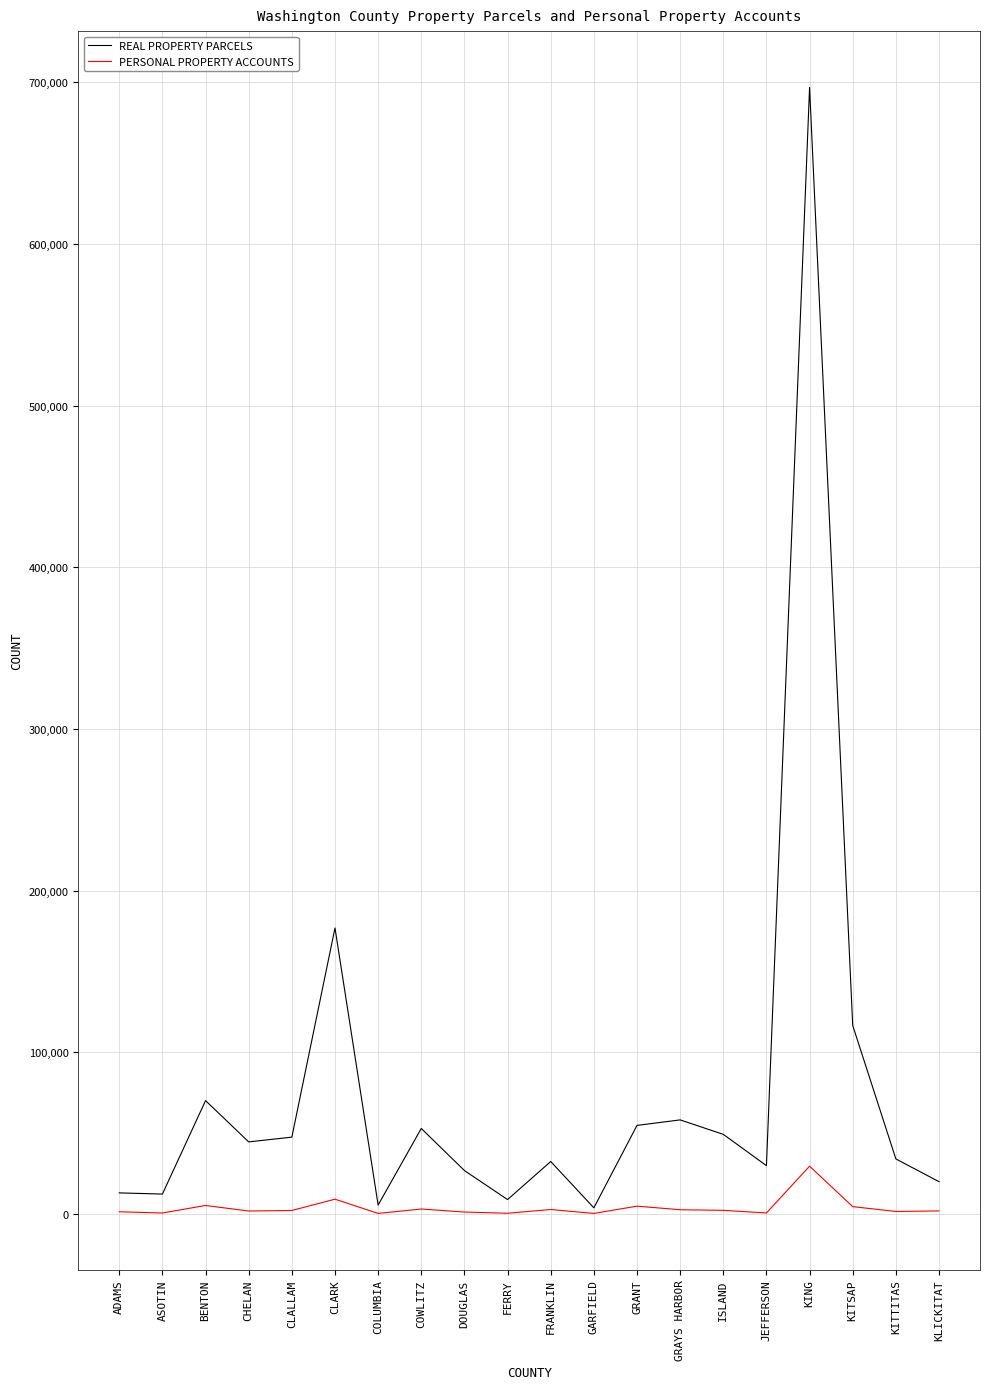

What is the difference between the maximum and minimum values in the PERSONAL PROPERTY ACCOUNTS series?

29218